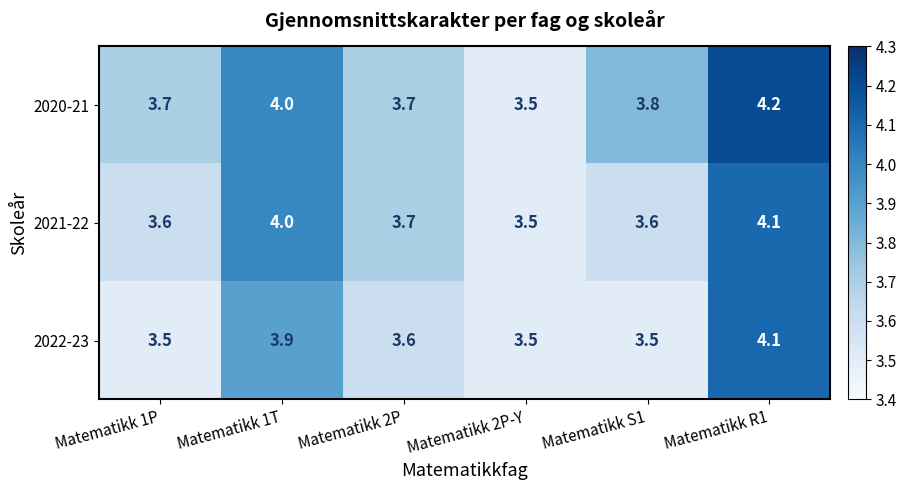

Reading left to right, what are all the values shown in this chart?

2020-21: 3.7	4.0	3.7	3.5	3.8	4.2
2021-22: 3.6	4.0	3.7	3.5	3.6	4.1
2022-23: 3.5	3.9	3.6	3.5	3.5	4.1